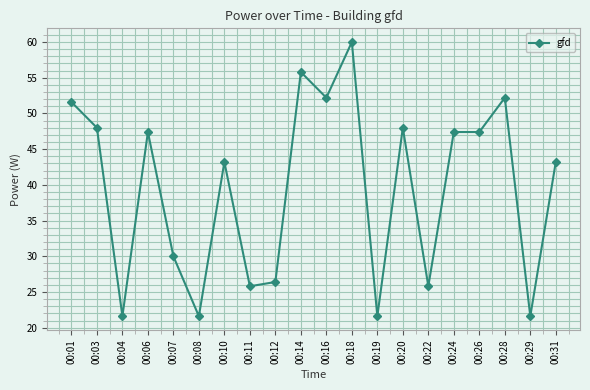

The value at 00:10 is 9.2. True or false?

False